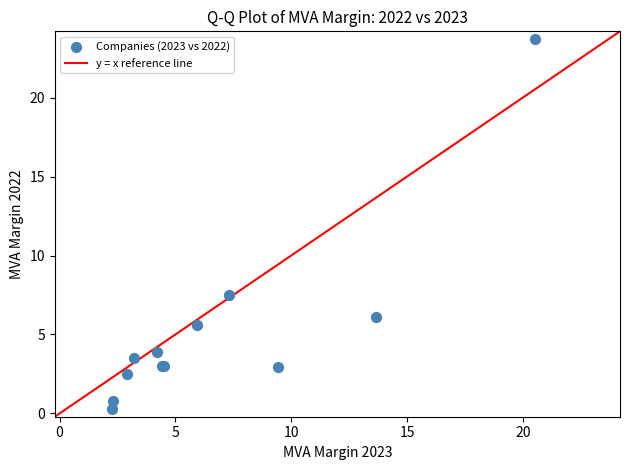

What Y value in the scatter plot is closest to 11?

7.5